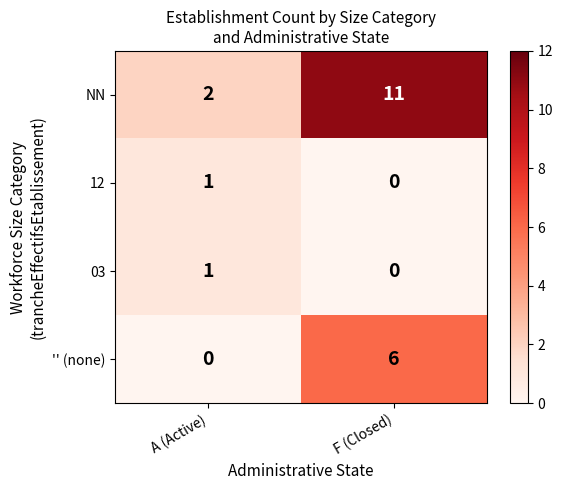

Is the value of 12 at A (Active) greater than the value of '' (none) at A (Active)?

Yes